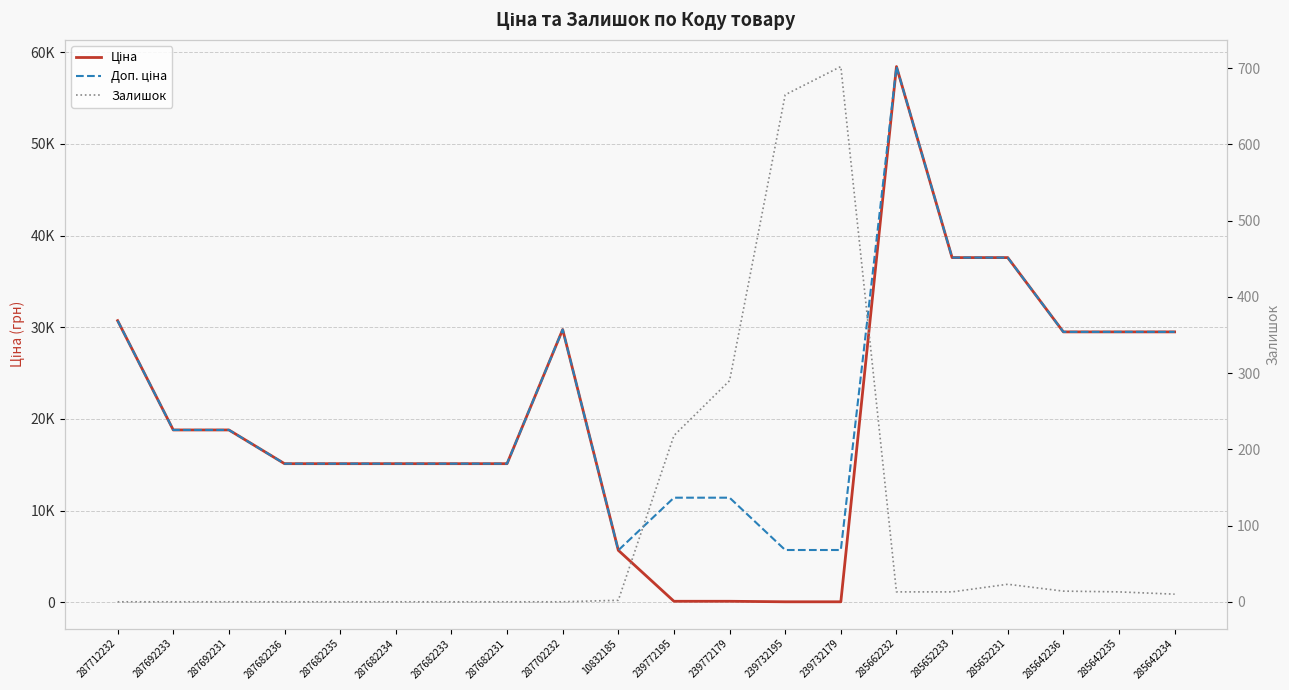

True or false: Доп. ціна and Ціна intersect in this chart.

False